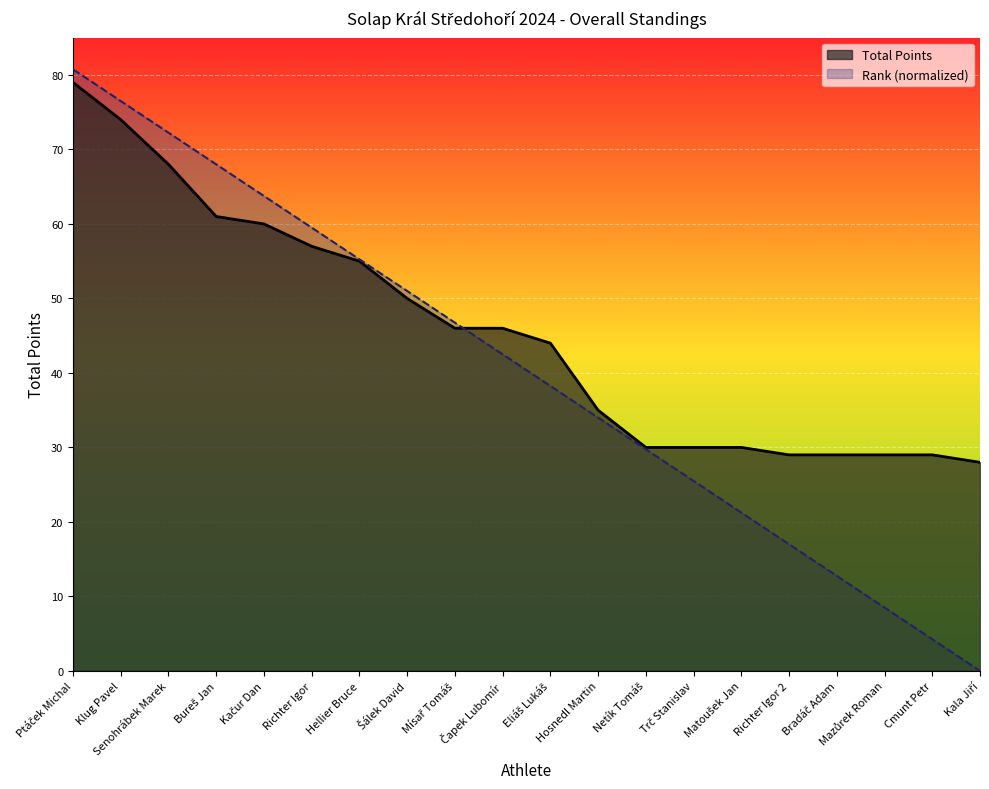

Which has a higher value, Bradáč Adam or Mísař Tomáš?

Mísař Tomáš